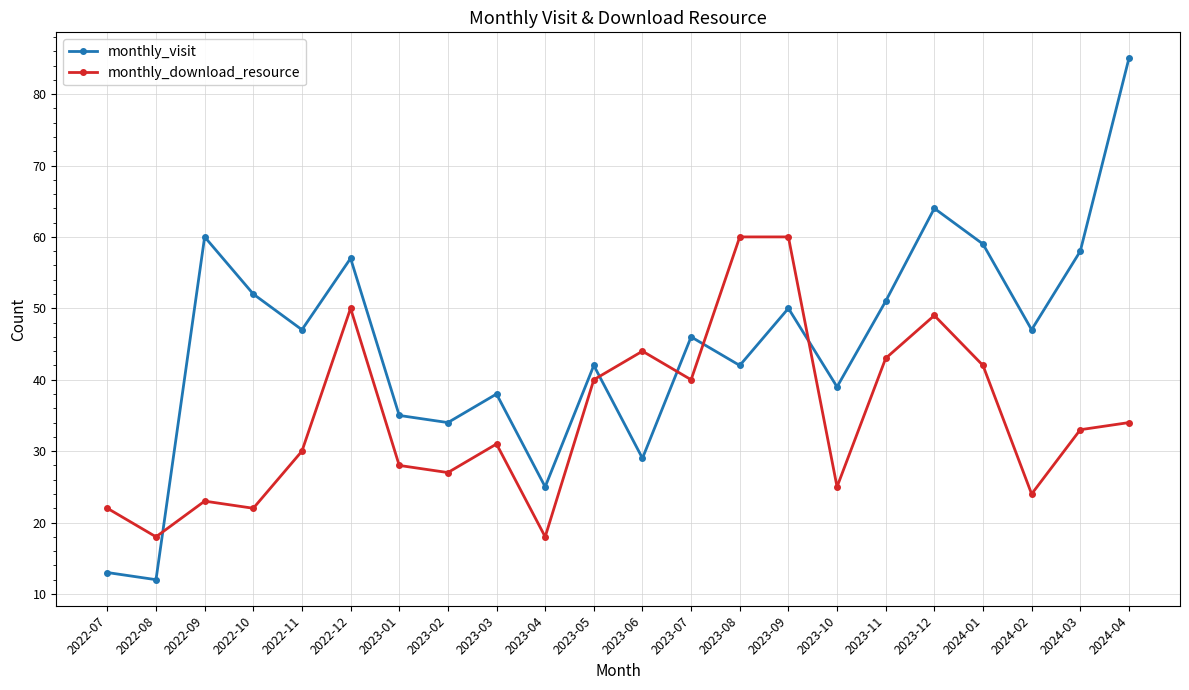

At which label does monthly_download_resource first exceed 33?

2022-12